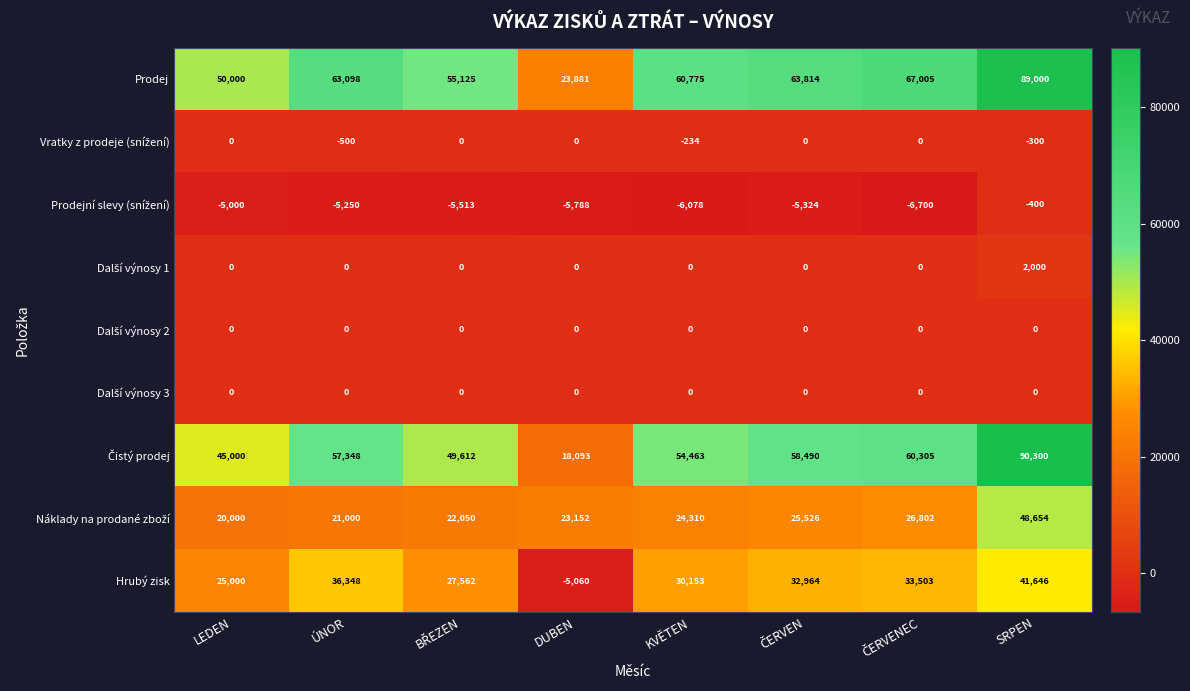

What is the approximate value of Hrubý zisk at LEDEN?

25000